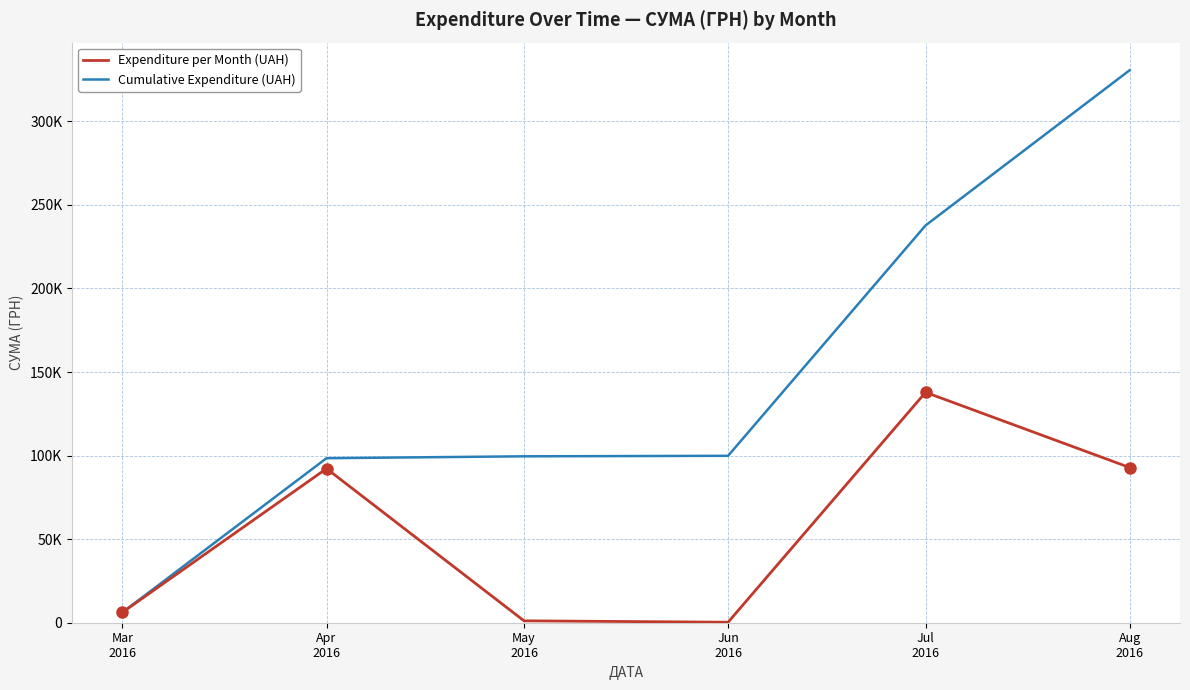

What are all the series names shown in the legend?

Expenditure per Month (UAH), Cumulative Expenditure (UAH)